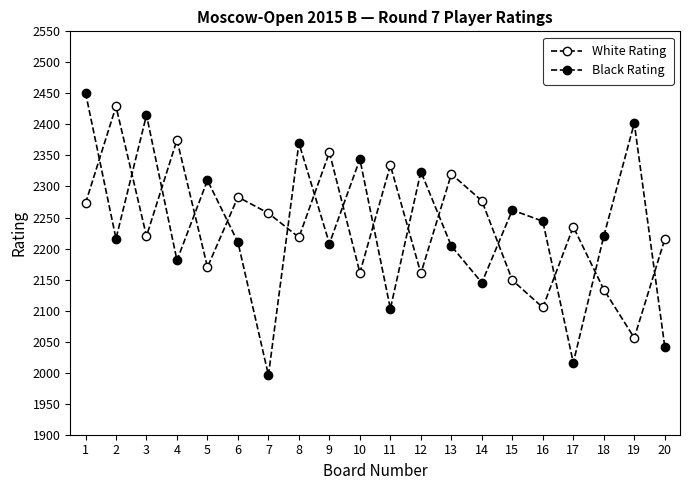

Count the number of data series in this chart.

2